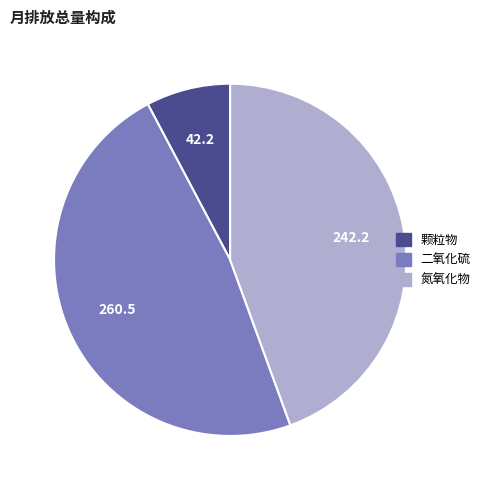

Is there any slice that represents more than half of the pie?

No